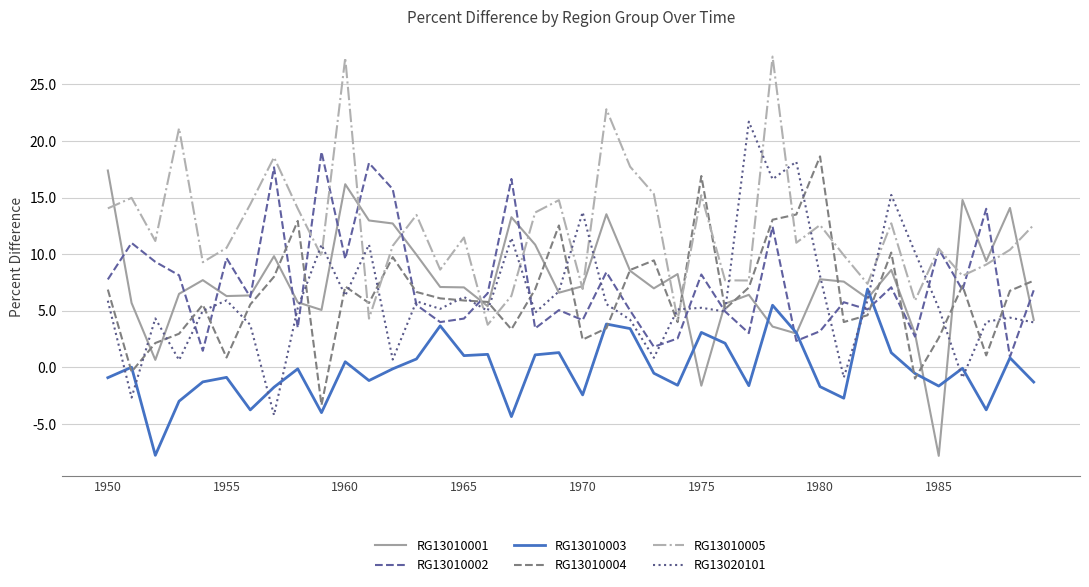

How many values in RG13010001 are above zero?

38